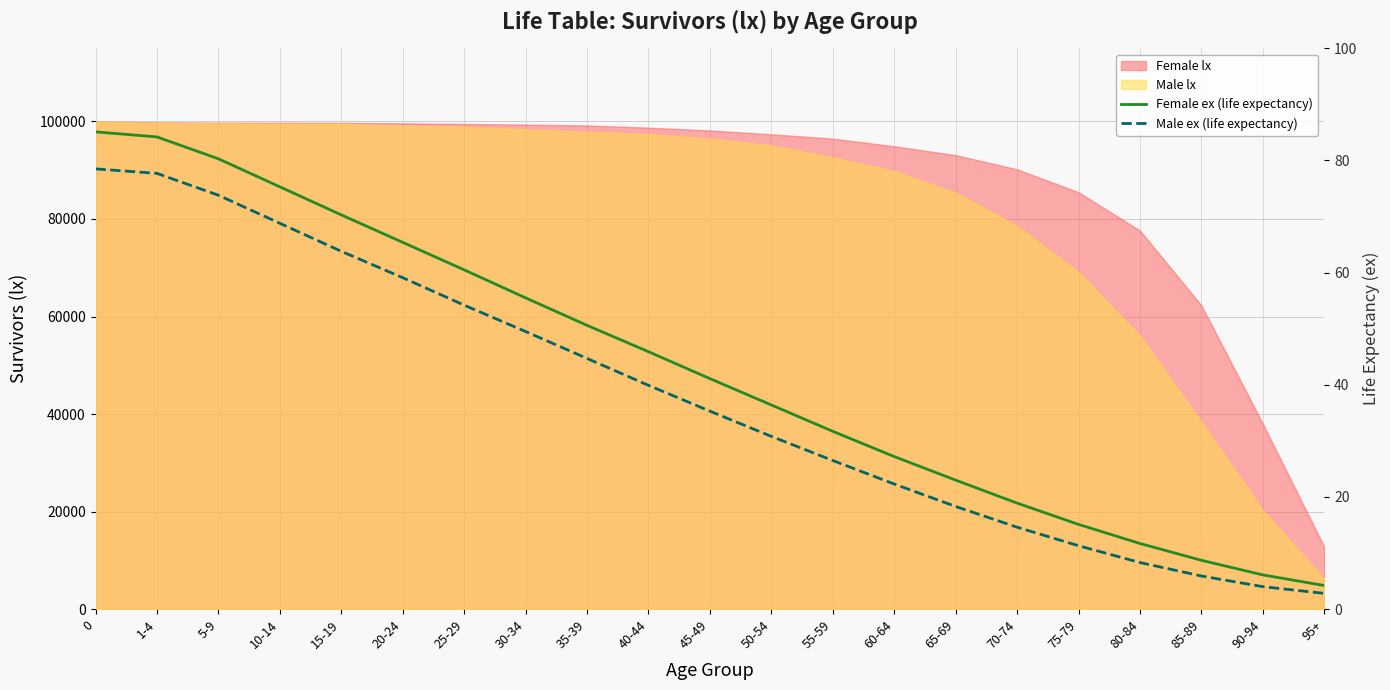

At how many categories does at least one series exceed 13?

17